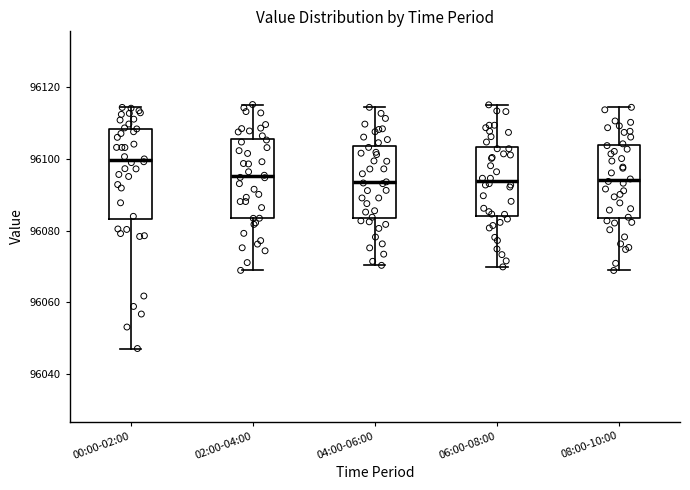

Where does the lower whisker of the box for 08:00-10:00 end on the y-axis? The values are not printed on the chart, so give them approximately, as read against the axis.

96068